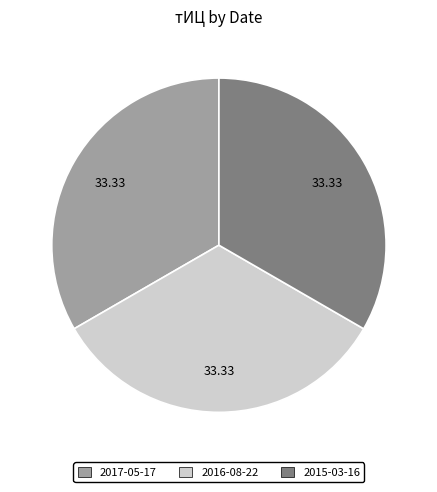

Is there any slice that represents more than half of the pie?

No